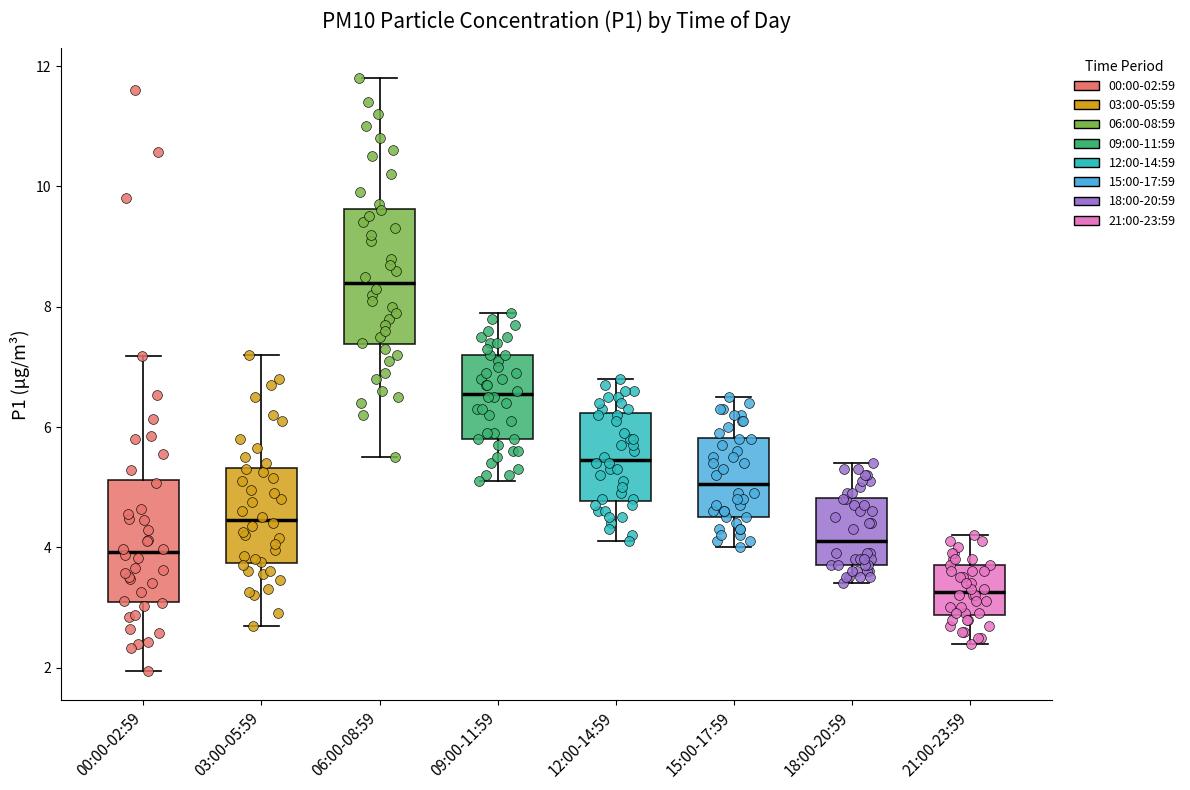

Which box has the highest median line?

06:00-08:59